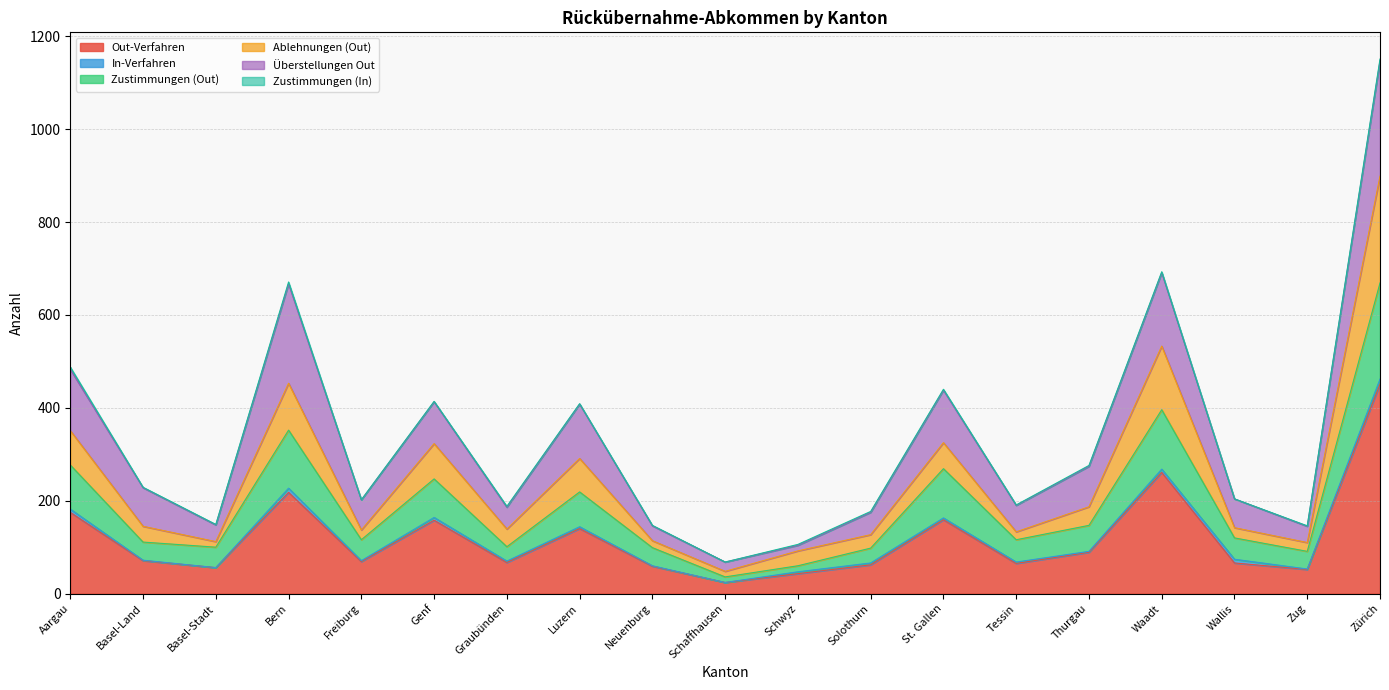

At which category is the sum across all series the highest?

Zürich